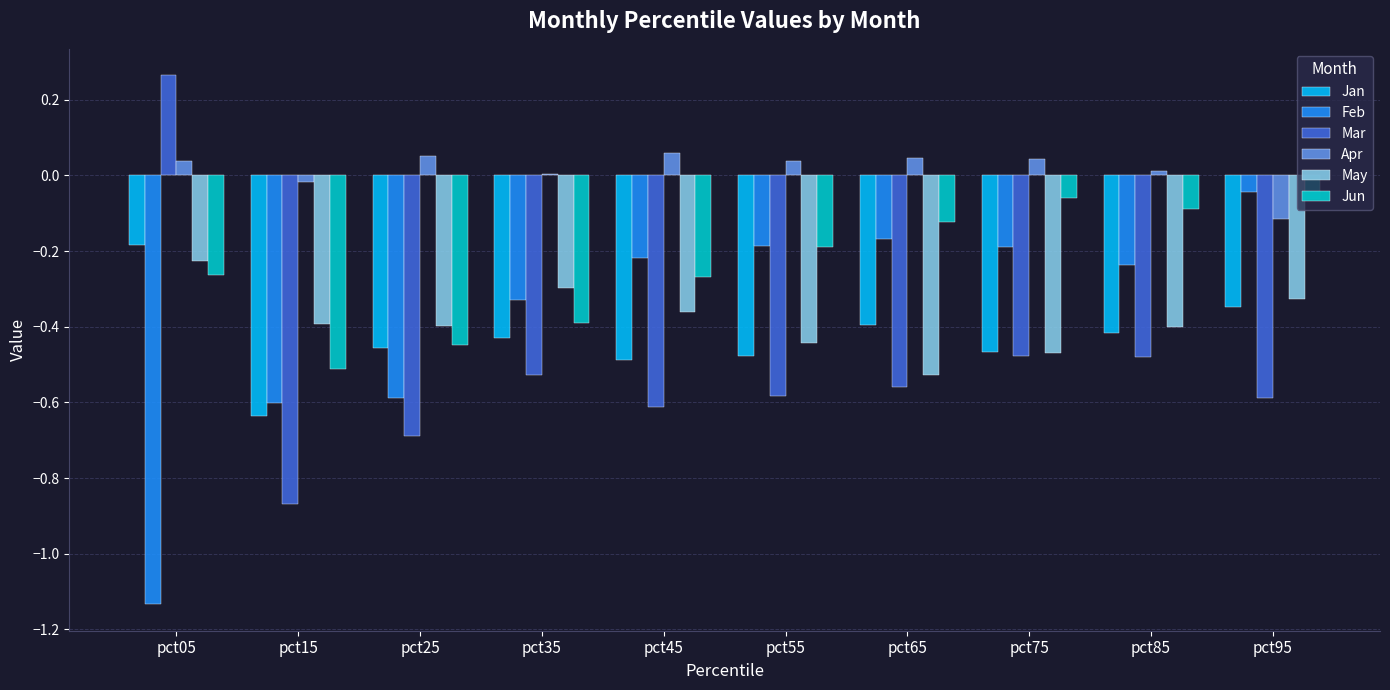

Does the chart contain stacked bars?

No